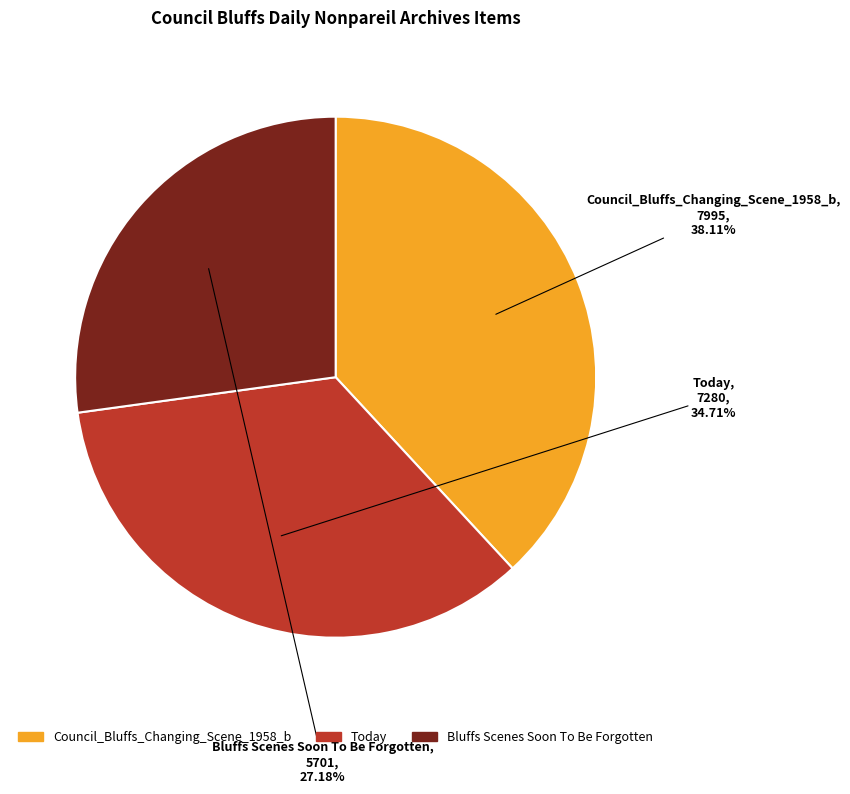

How many slices are in this pie chart?

3